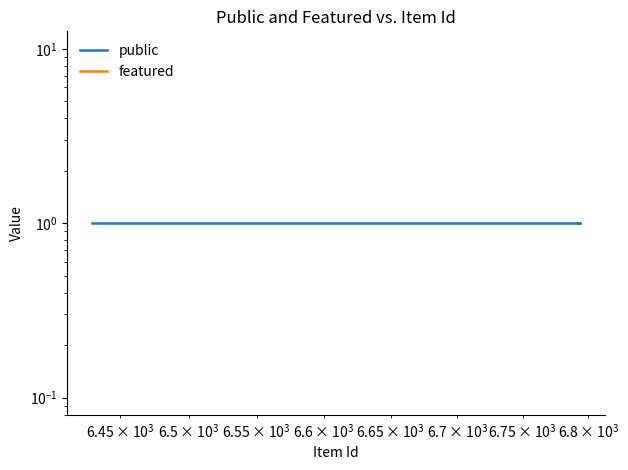

Count the number of categories in the chart.

3